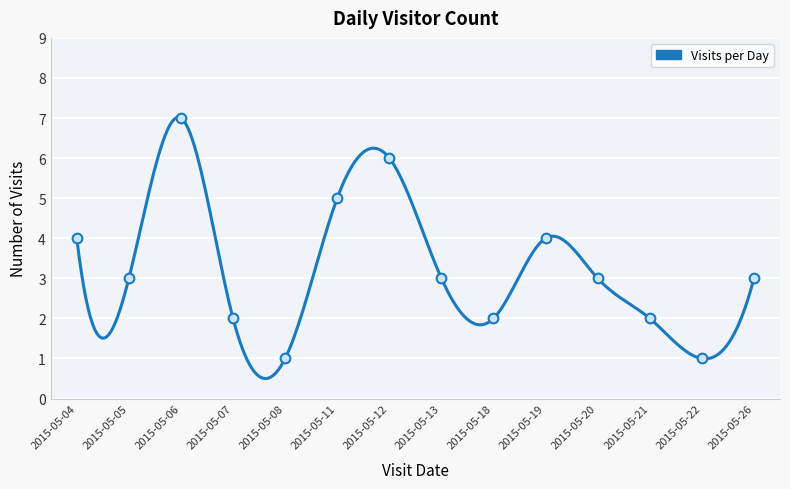

Approximately how many times larger is the value at 2015-05-05 compared to 2015-05-08?

3.0